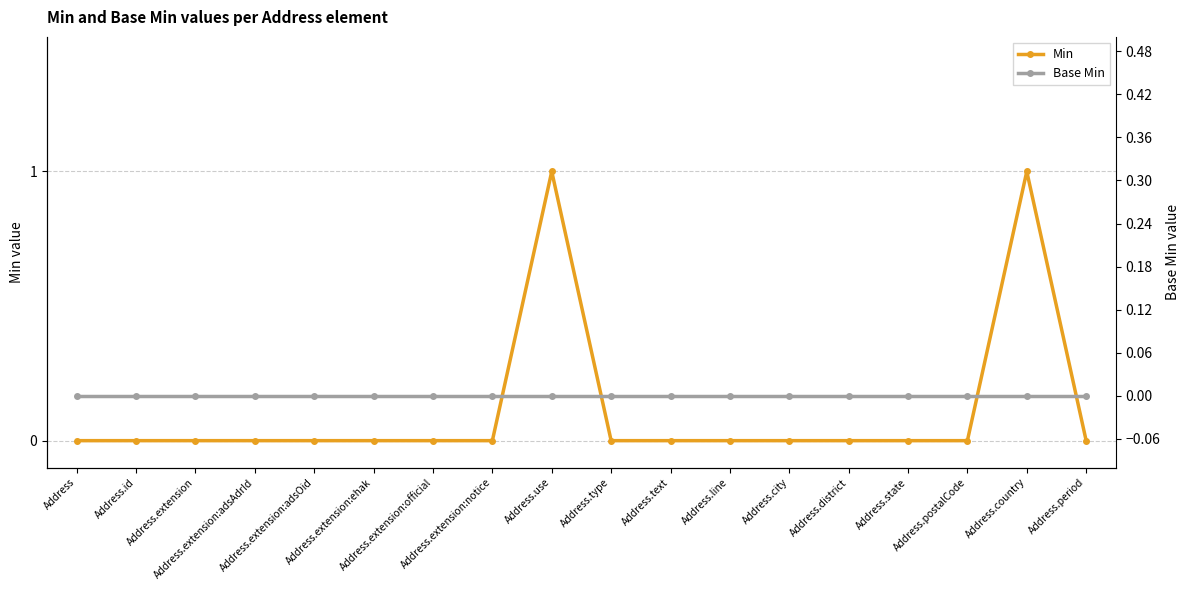

What are all the series names shown in the legend?

Min, Base Min